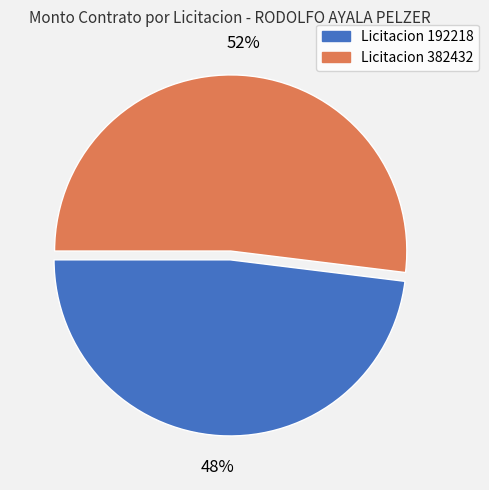

Is it true that Licitacion 382432 is 52% of the pie?

True